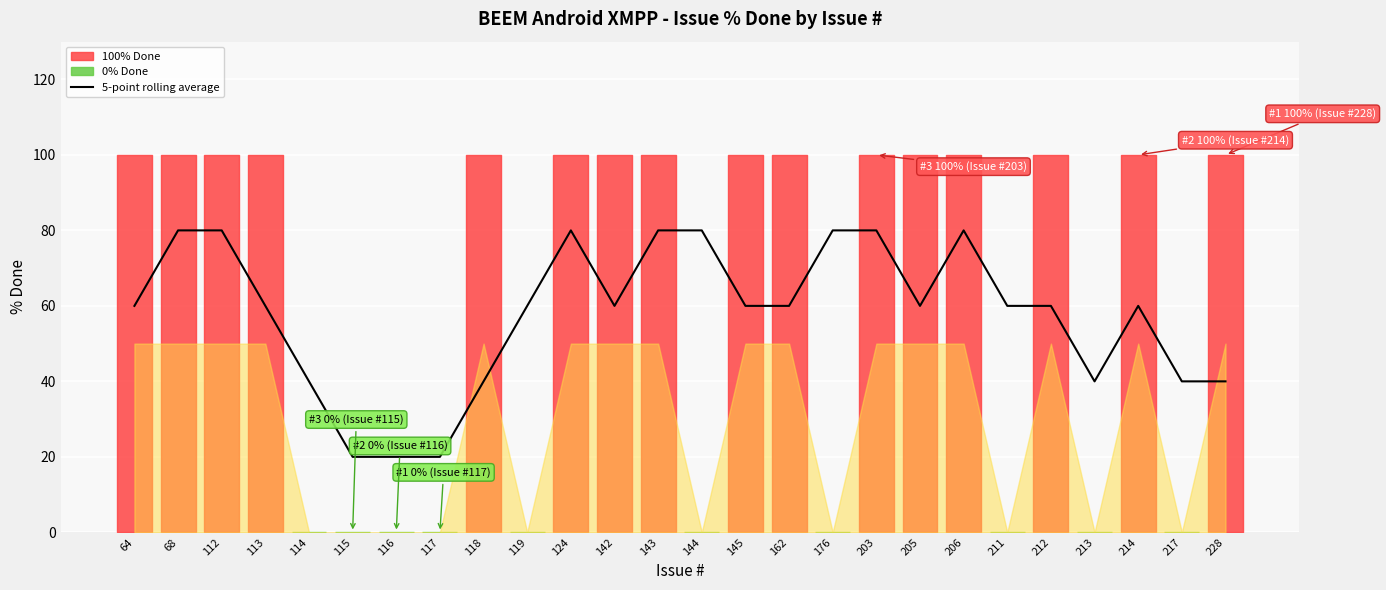

Count the number of categories in the chart.

26